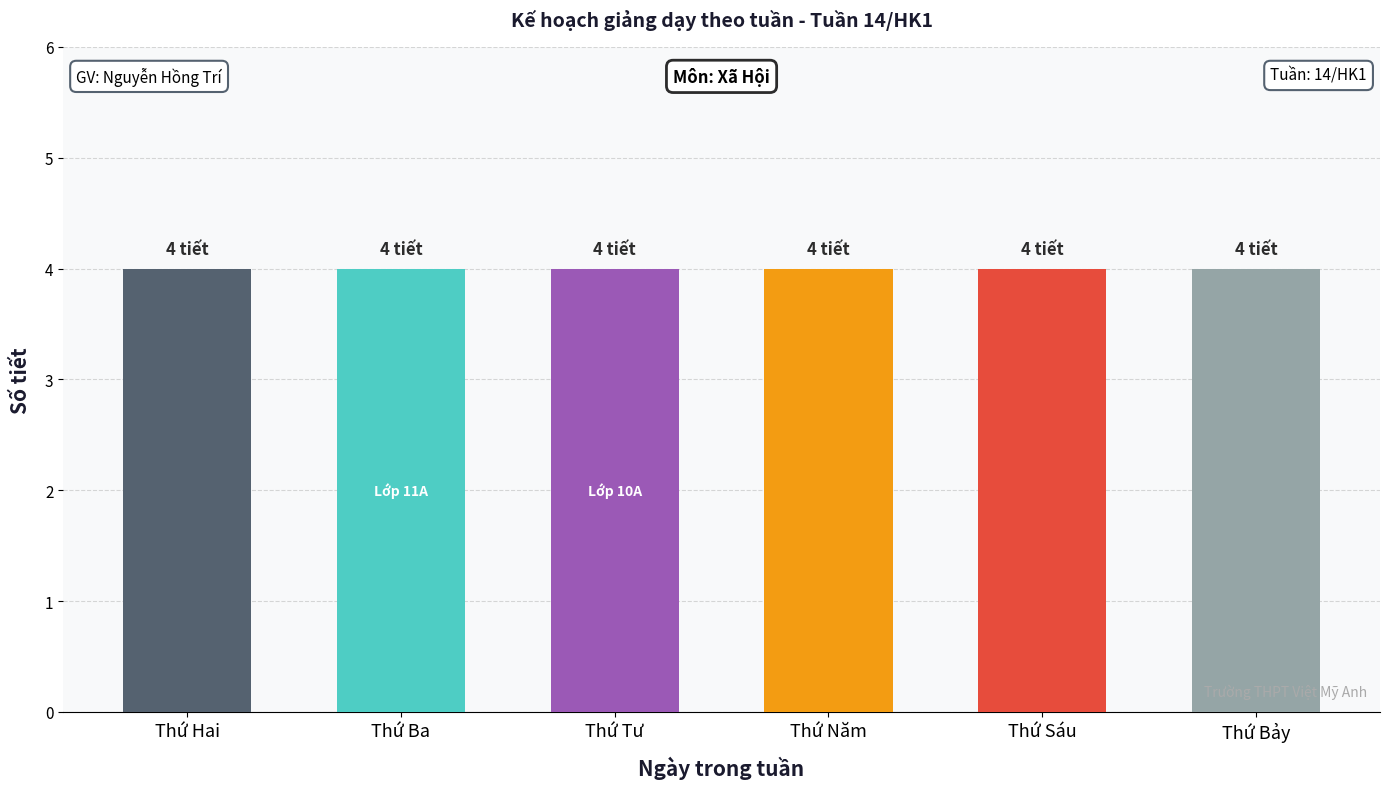

The chart shows a value of 2 at Thứ Năm. True or false?

False